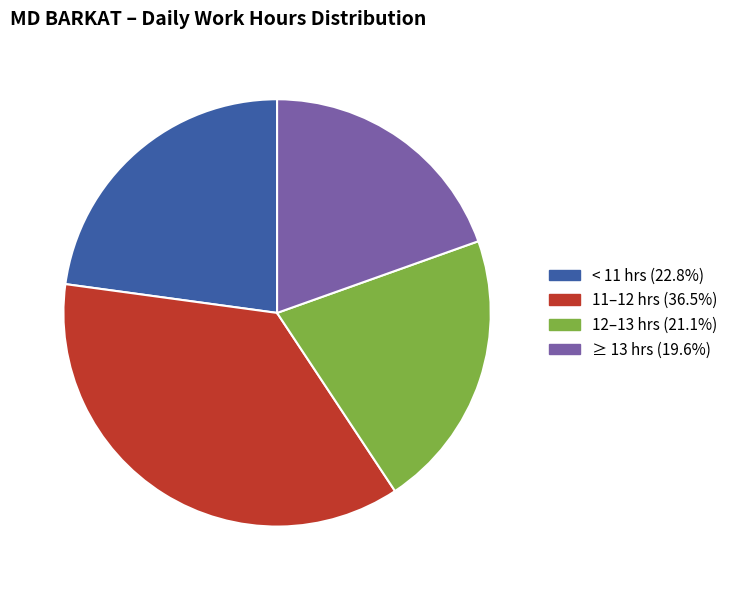

Is there a majority slice in this chart?

No